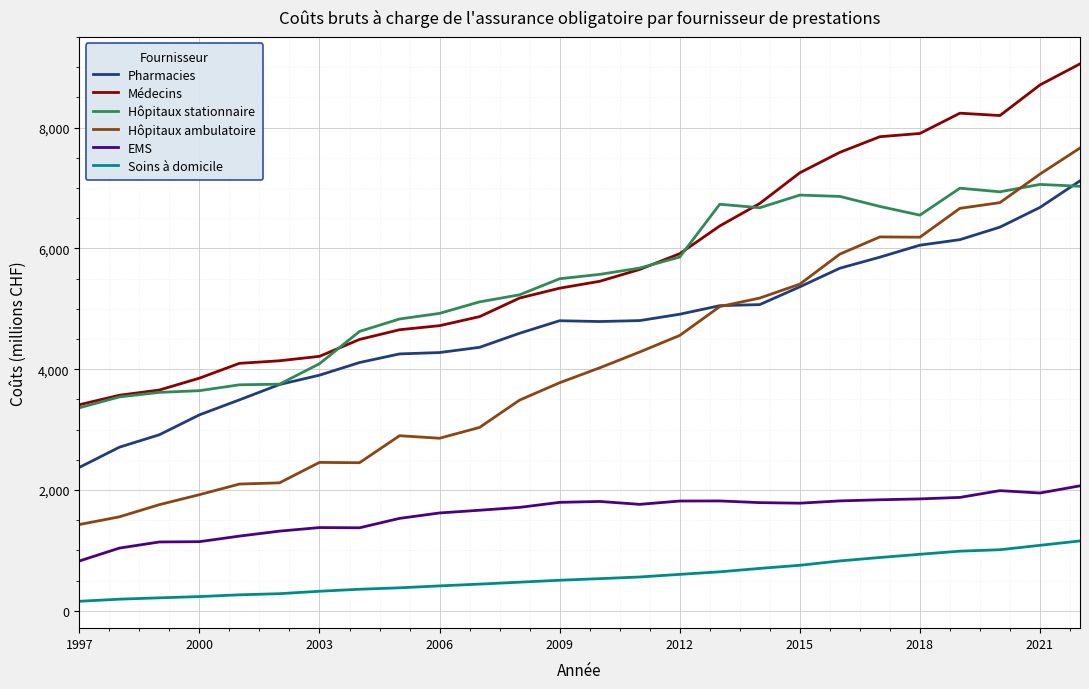

Which series has the largest range (max minus min)?

Hôpitaux ambulatoire